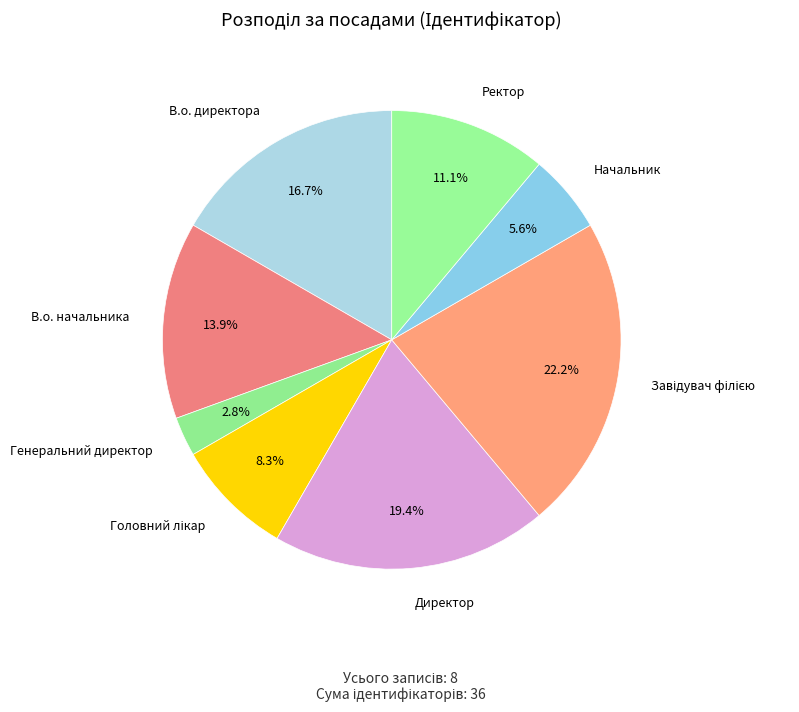

Which slice is the smallest?

Генеральний директор